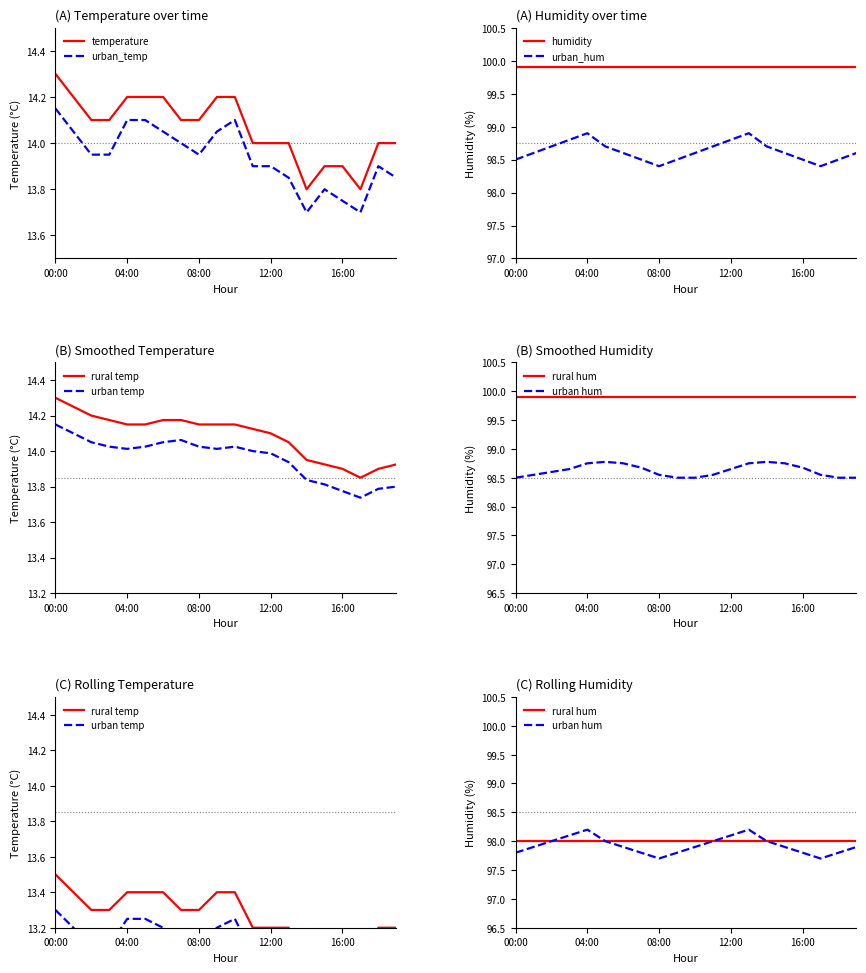

What is the value of the 10th point from the left?

14.2